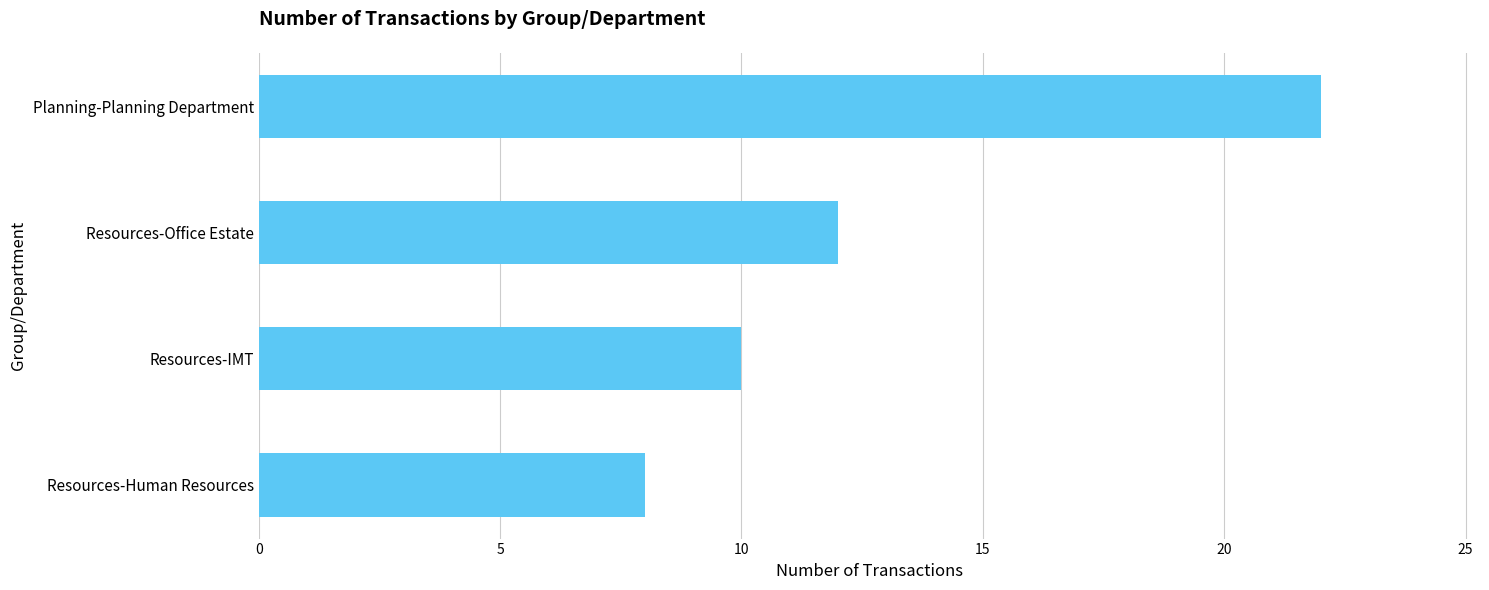

True or false: the data shows 6 at Resources-IMT.

False